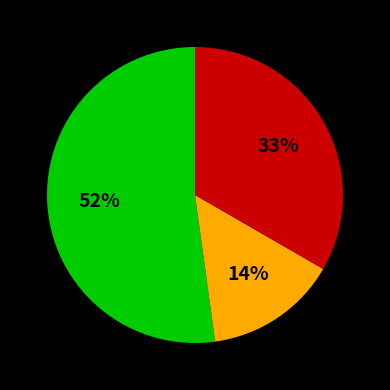

To the nearest percent, what is the difference between the largest and smallest slice percentages?

38%